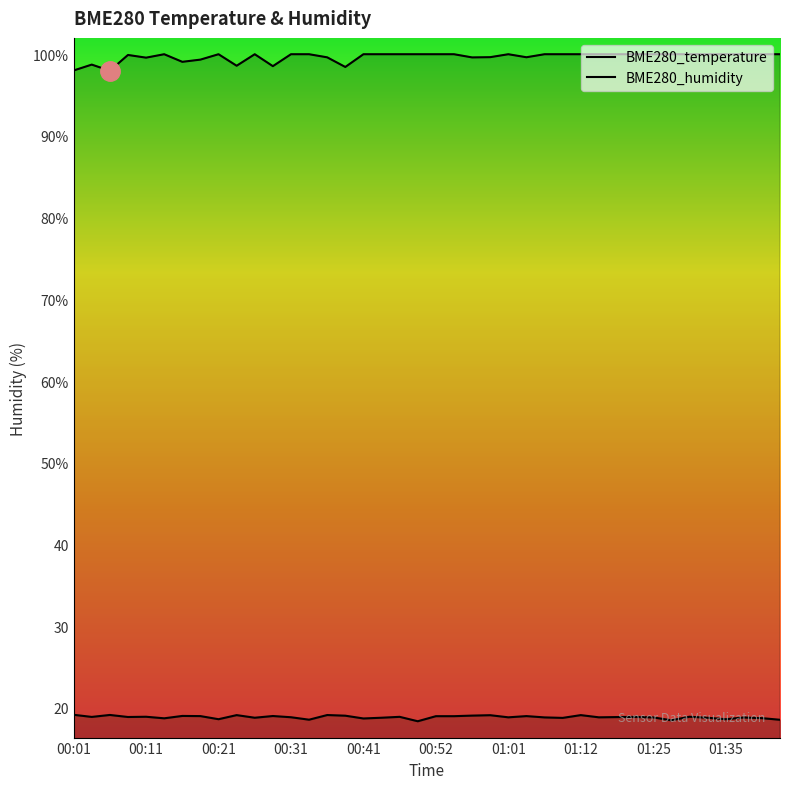

Reading left to right, what are all the values shown in this chart?

BME280_temperature: 19.1	18.9	19.1	18.9	18.9	18.7	19.0	19.0	18.6	19.1	18.8	19.0	18.9	18.6	19.1	19.0	18.7	18.8	18.9	18.4	19.0	19.0	19.1	19.1	18.8	19.0	18.8	18.8	19.1	18.8	18.9	18.9	18.8	18.5	18.9	18.8	18.6	18.8	18.7	18.5
BME280_humidity: 98.0	98.7	98.0	99.9	99.6	100.0	99.1	99.3	100.0	98.6	100.0	98.5	100.0	100.0	99.6	98.4	100.0	100.0	100.0	100.0	100.0	100.0	99.6	99.6	100.0	99.6	100.0	100.0	100.0	100.0	100.0	100.0	100.0	100.0	100.0	100.0	100.0	100.0	100.0	100.0